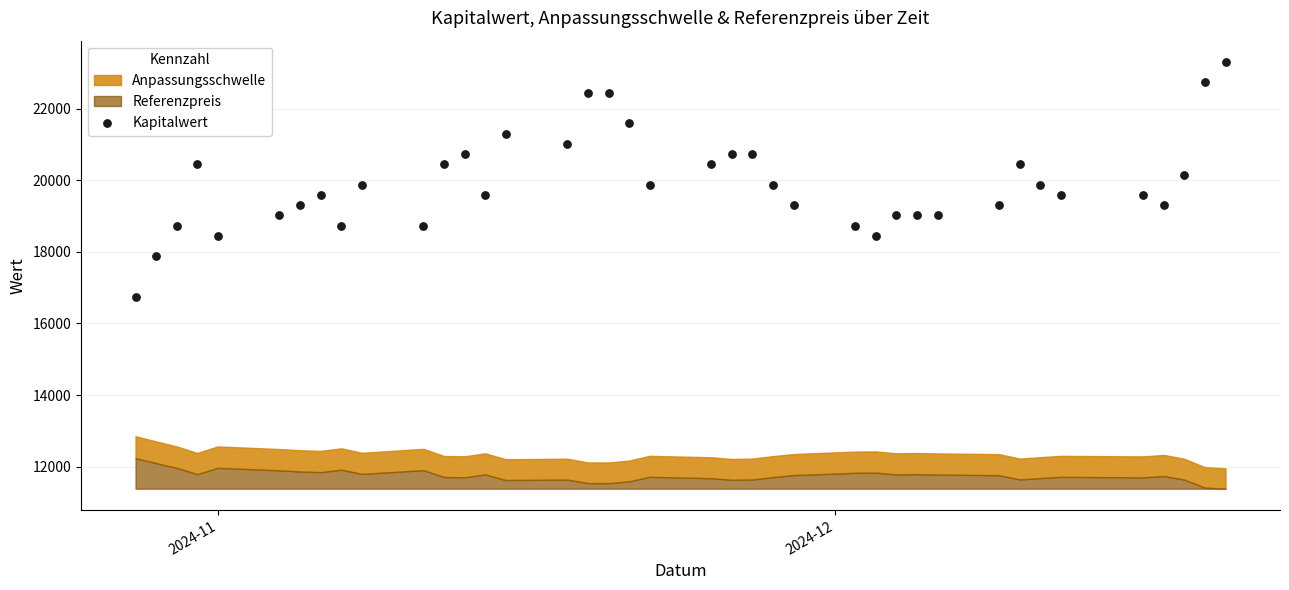

What is the range of X values (max minus min)?

53.0